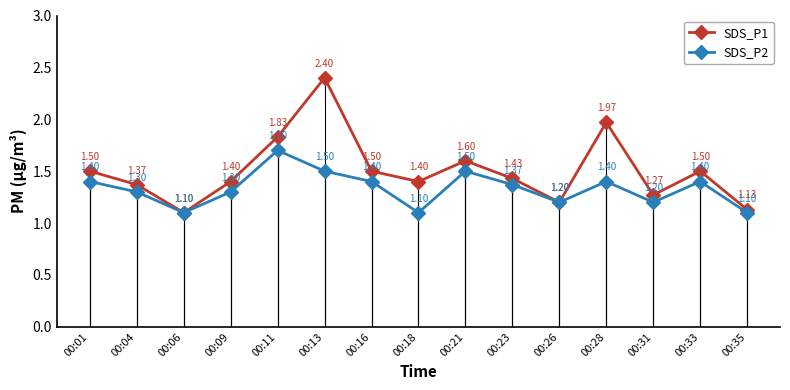

At which label does SDS_P1 reach its peak?

00:13